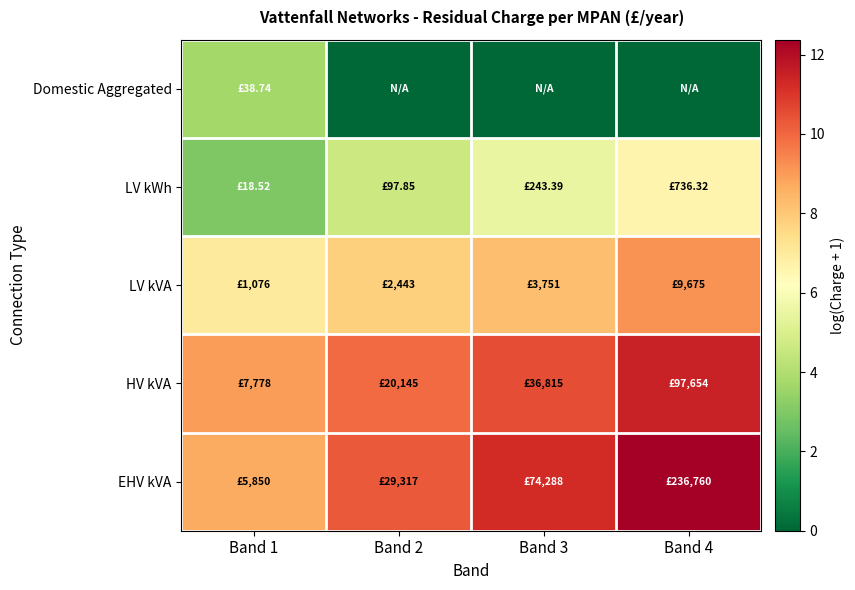

At which category does the chart reach its minimum across all series?

Band 2